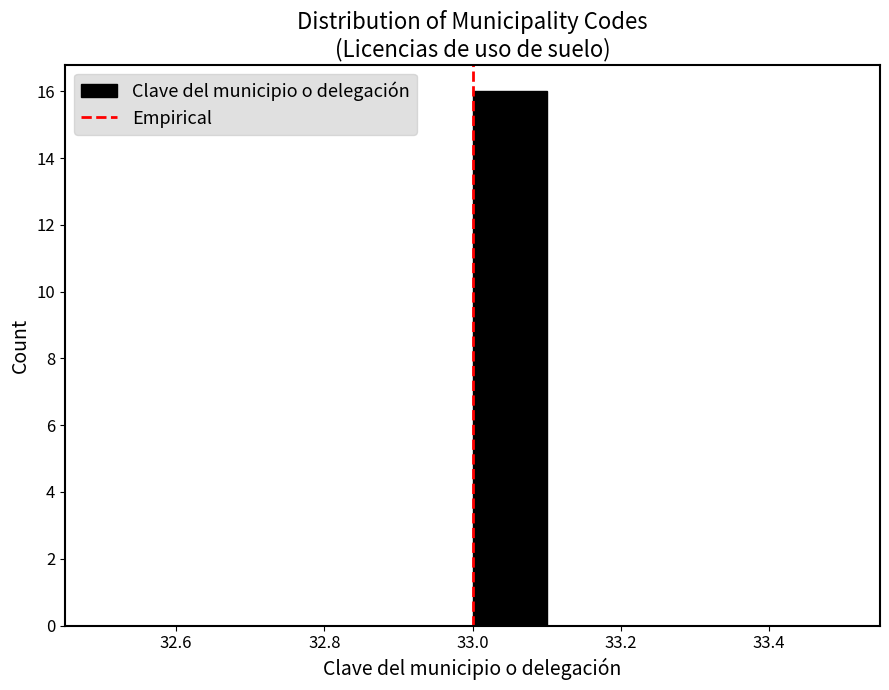

Reading left to right, transcribe this chart: for each bar, give the range it covers on the x-axis and its height. The values are not printed on the chart, so give them approximately, as read against the axis.

32.5 to 32.6: 0
32.6 to 32.7: 0
32.7 to 32.8: 0
32.8 to 32.9: 0
32.9 to 33.0: 0
33.0 to 33.1: 16
33.1 to 33.2: 0
33.2 to 33.3: 0
33.3 to 33.4: 0
33.4 to 33.5: 0